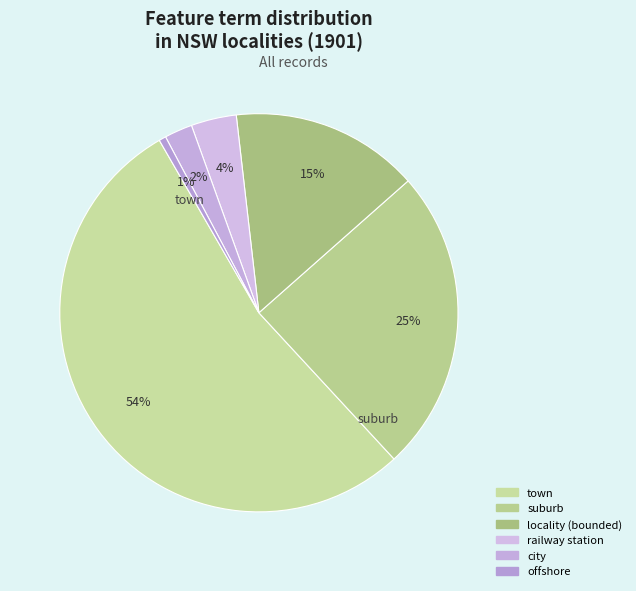

Which category has the biggest portion of the pie?

town